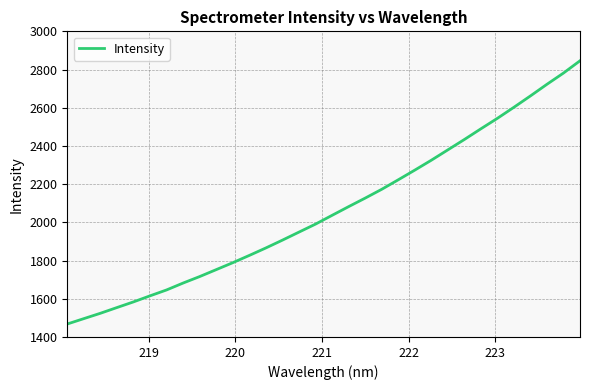

What is the smallest value displayed?

1467.9